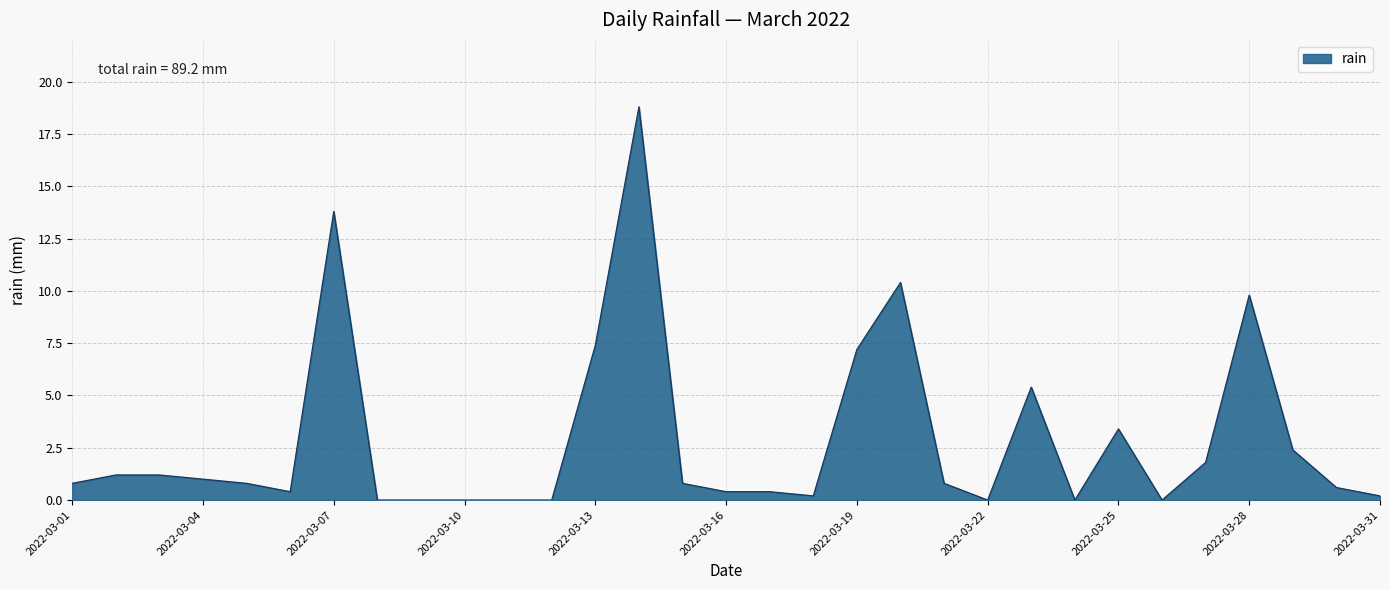

What is the difference between the maximum and minimum values?

18.8